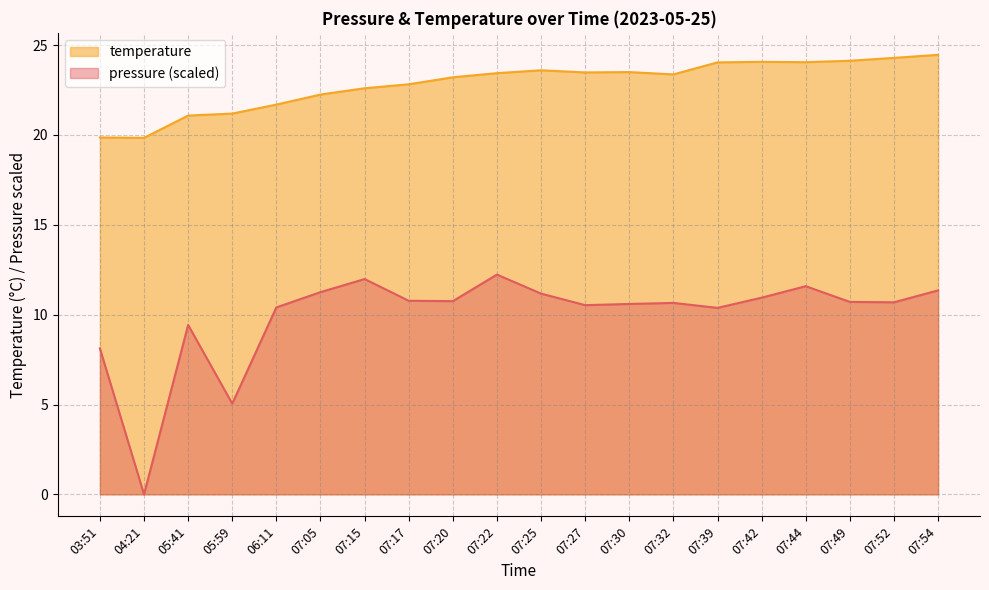

Is the value of temperature at 07:44 greater than the value of pressure at 04:21?

Yes